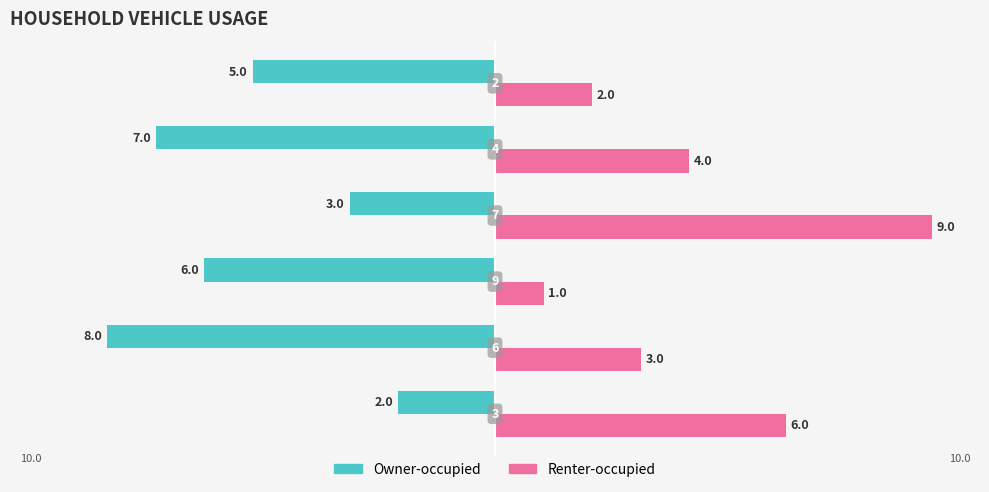

Count the Owner-occupied values in the range -7 to -3.

4